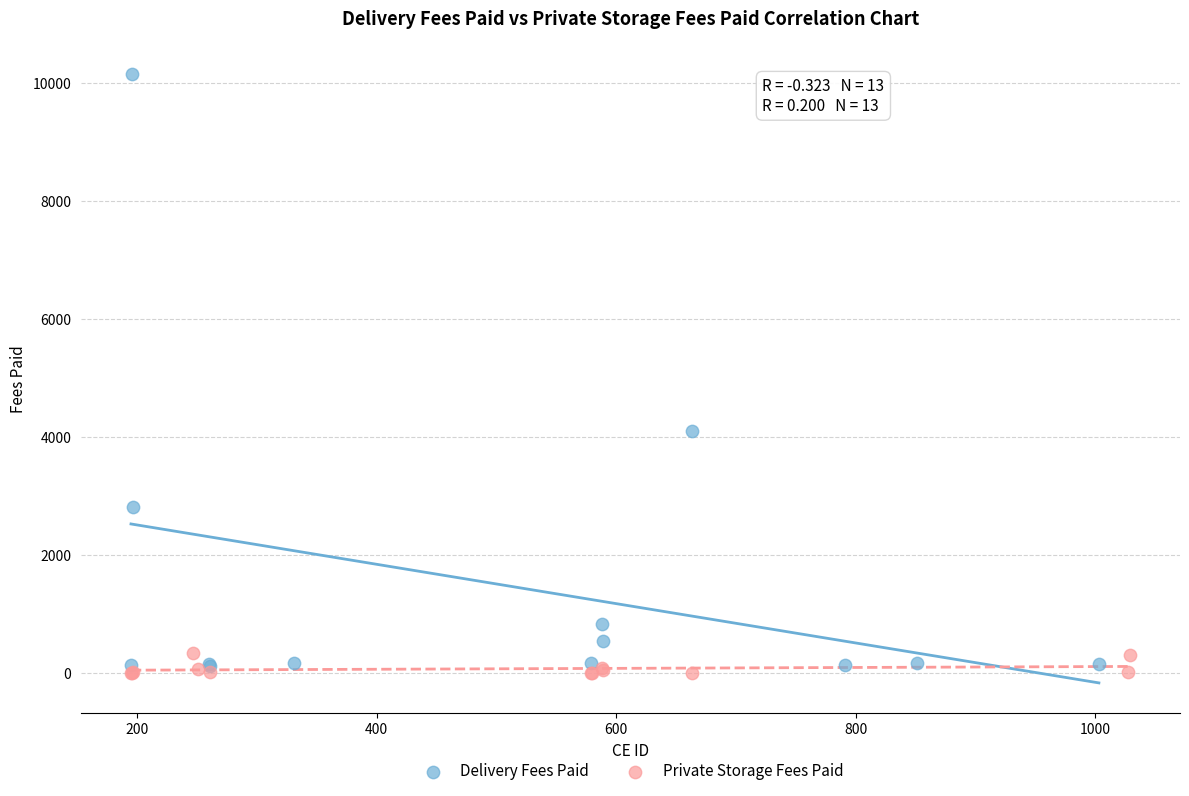

Which series has the largest Y range (max minus min)?

Delivery Fees Paid